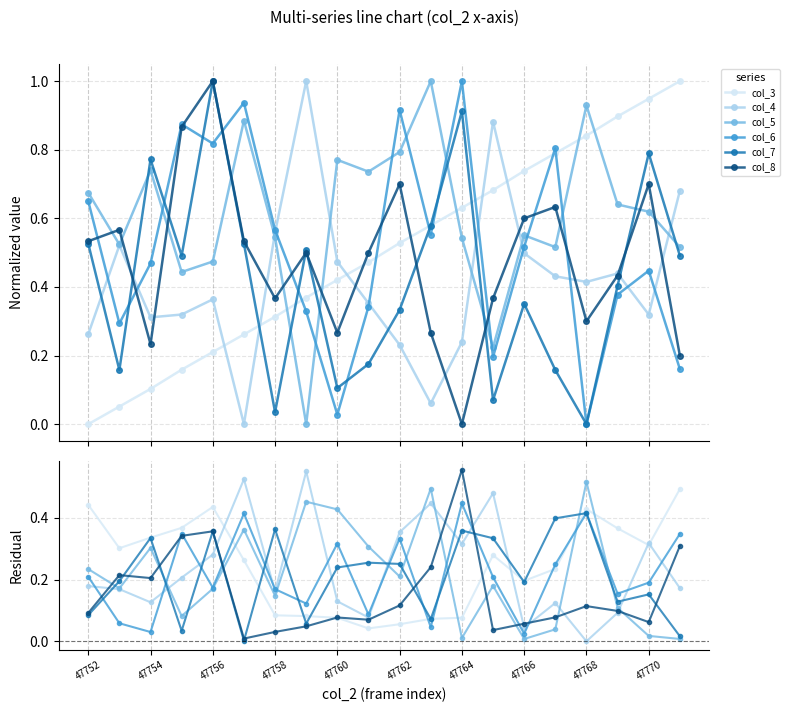

Is this an area chart (filled region under the line)?

No